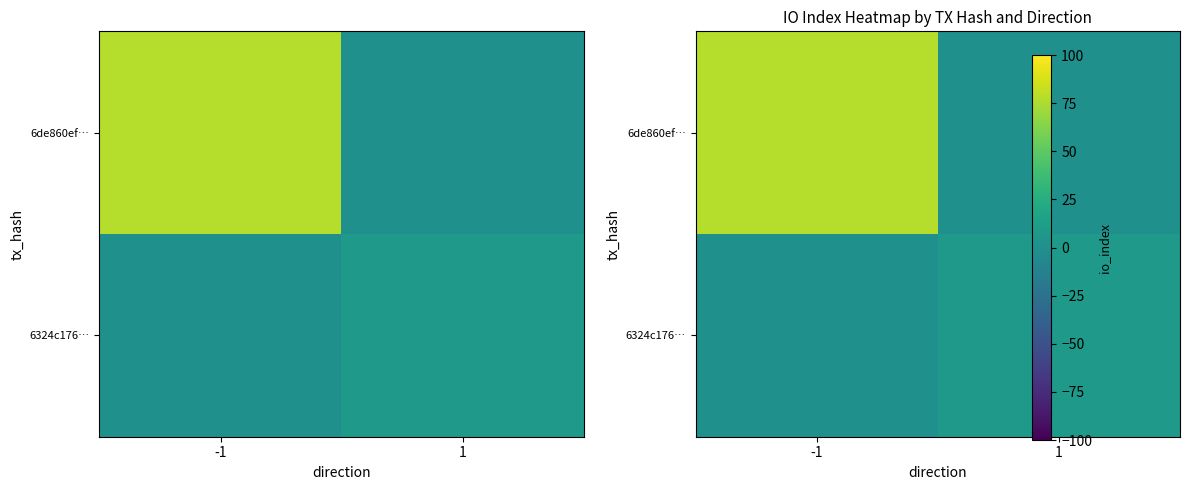

Which category has the lowest value across all series?

1